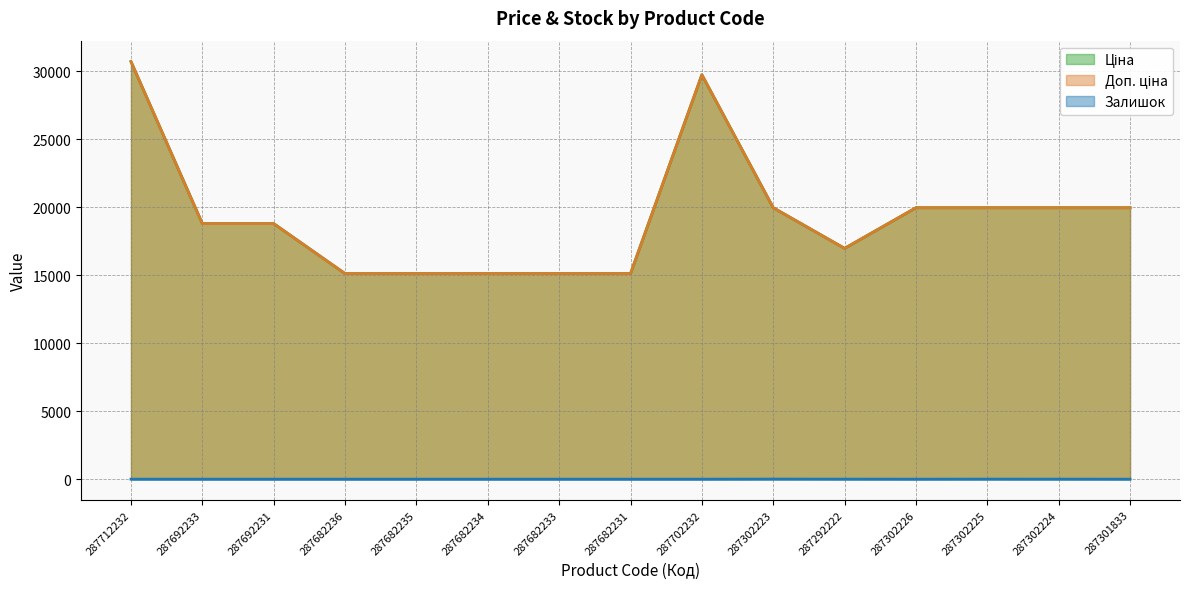

How many categories are shown in the chart?

15